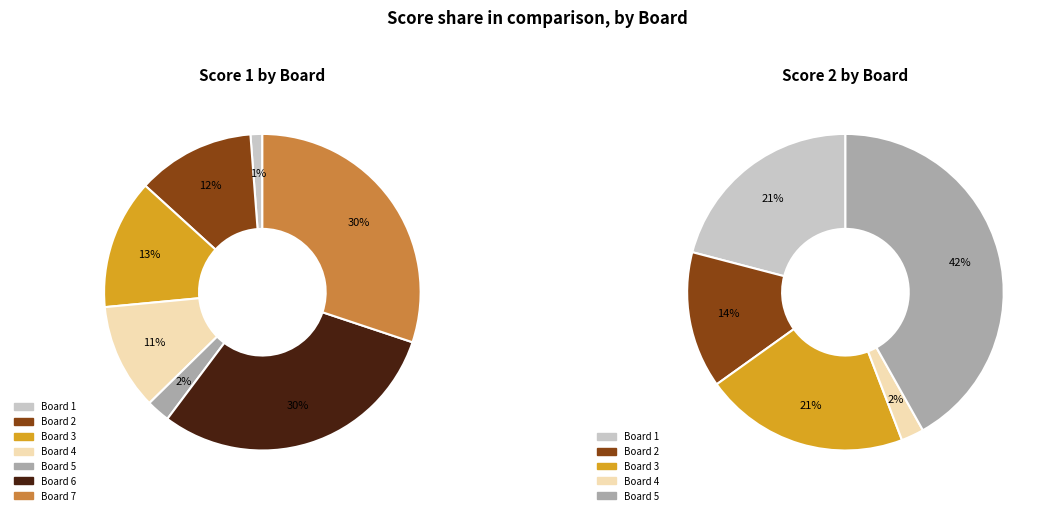

Is there any slice that represents more than half of the pie?

No